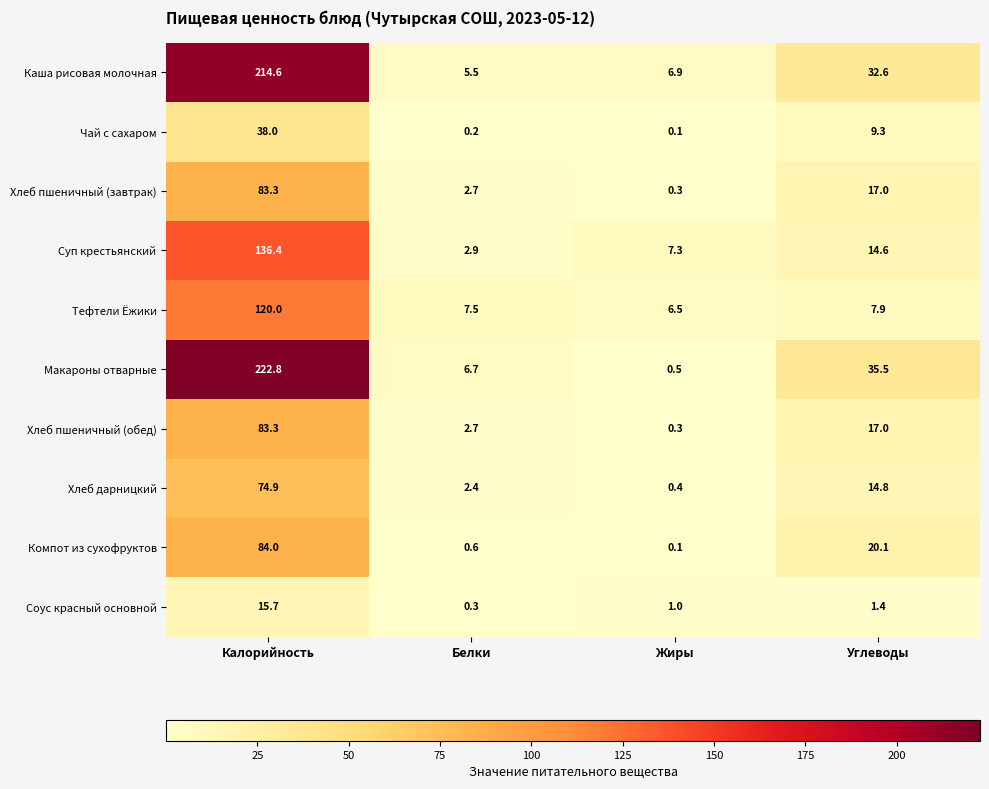

Where is Макароны отварные nearest to the value 111?

Углеводы